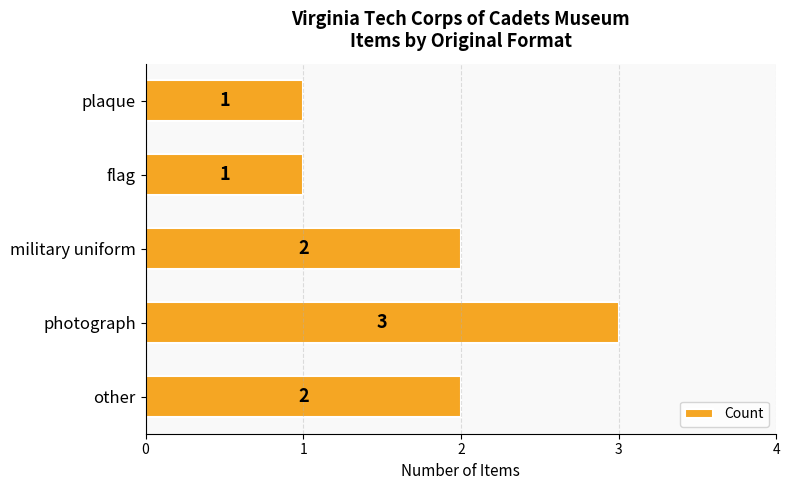

What is the difference between the maximum and minimum values?

2